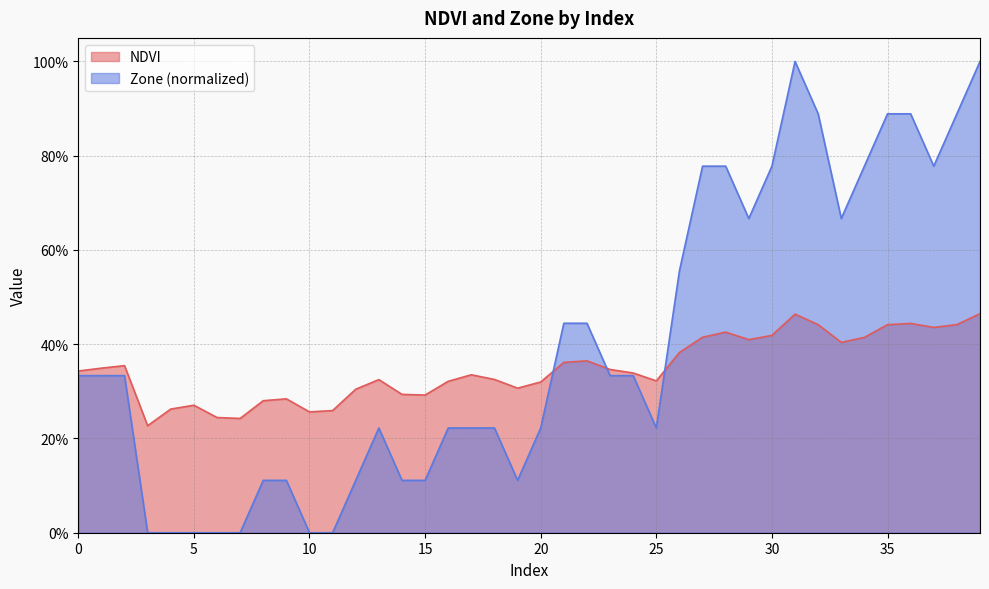

Does the chart display data point markers on the line(s)?

No